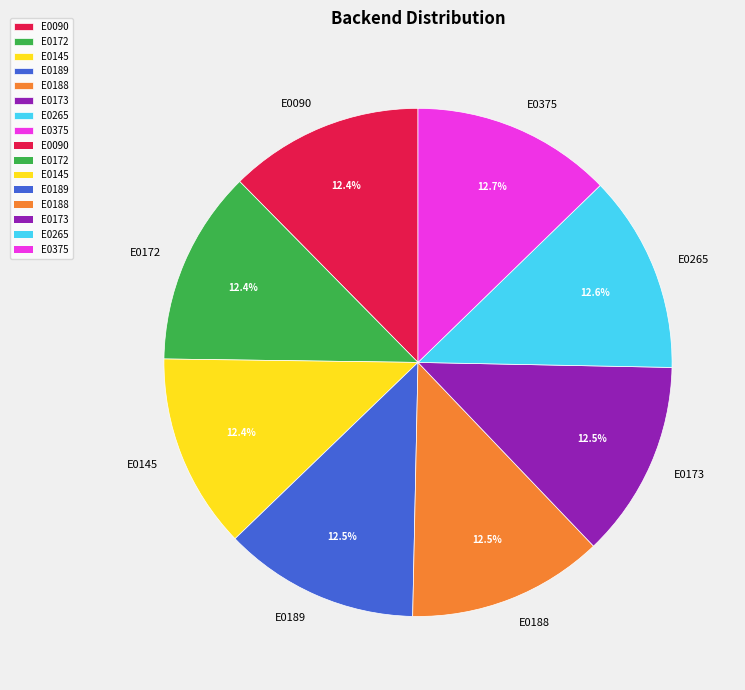

Is there any slice that represents more than half of the pie?

No